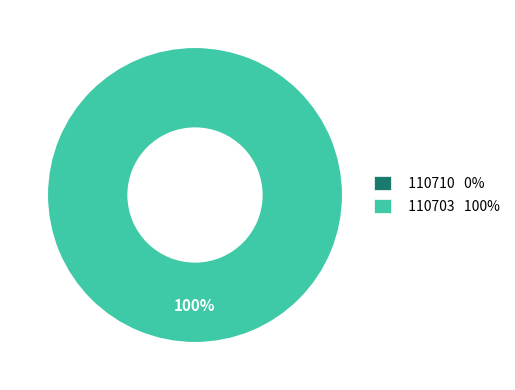

Combined, do 110710 and 110703 account for over 50%?

Yes